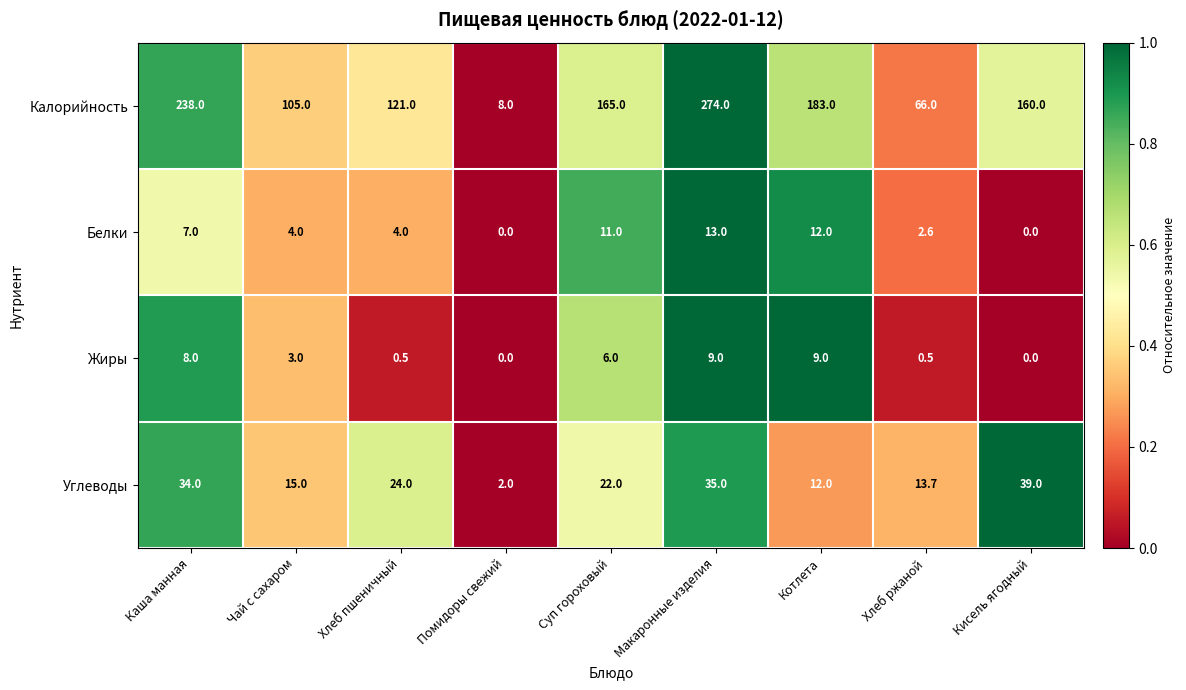

What is the greatest value displayed?

274.0